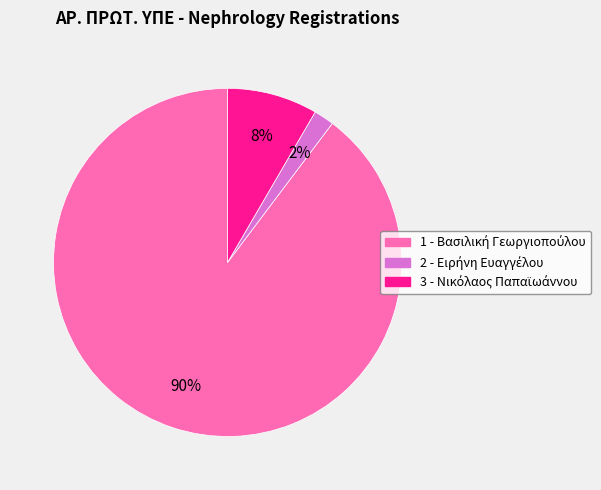

How many slices are in this pie chart?

3